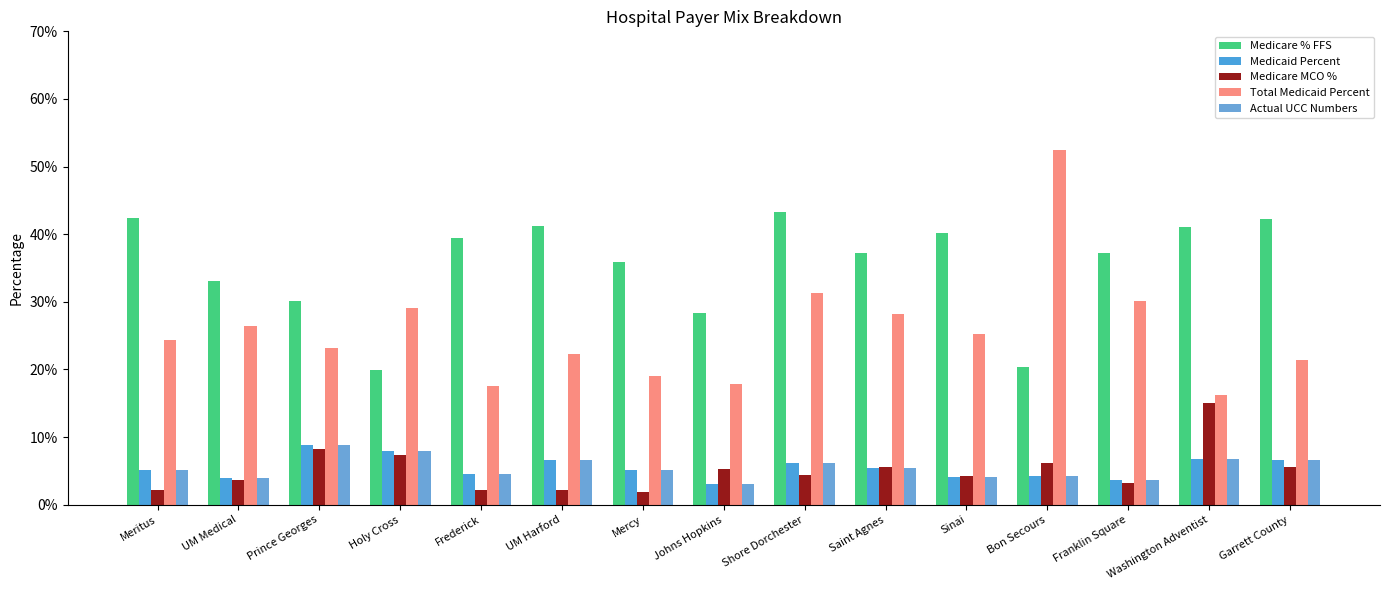

Count the Medicare MCO % values in the range 0 to 1.

15